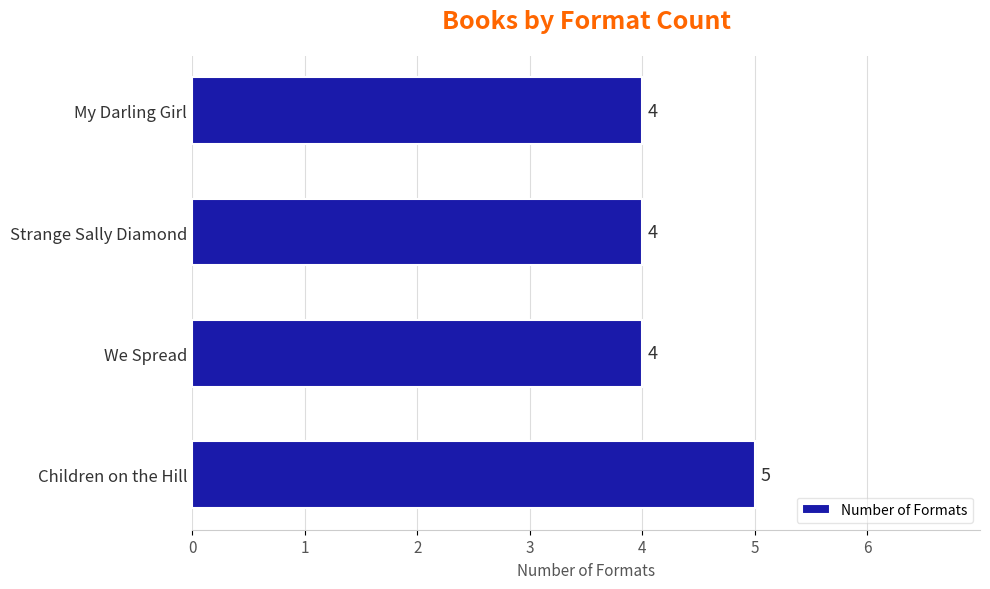

Is it true that the value at My Darling Girl is 4?

True